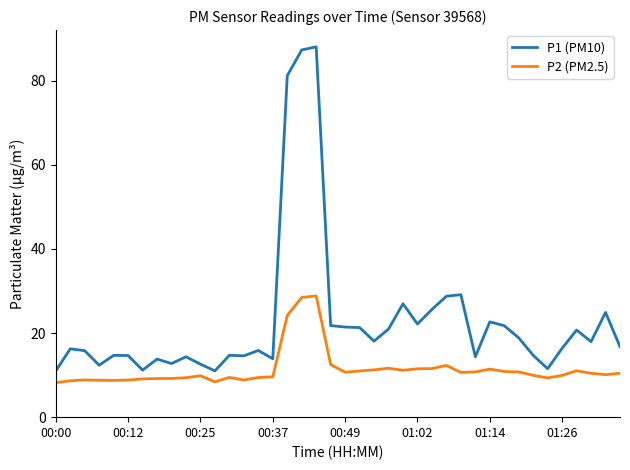

What are all the series names shown in the legend?

P1 (PM10), P2 (PM2.5)